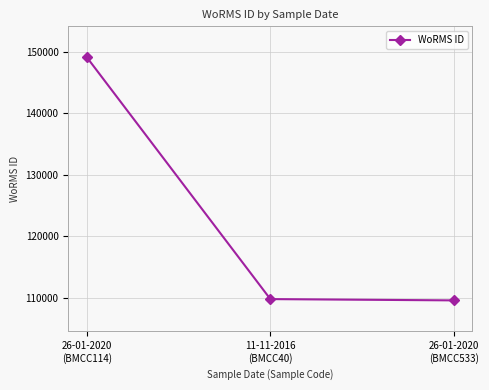

Is it true that the value at 11-11-2016
(BMCC40) is 72017?

False